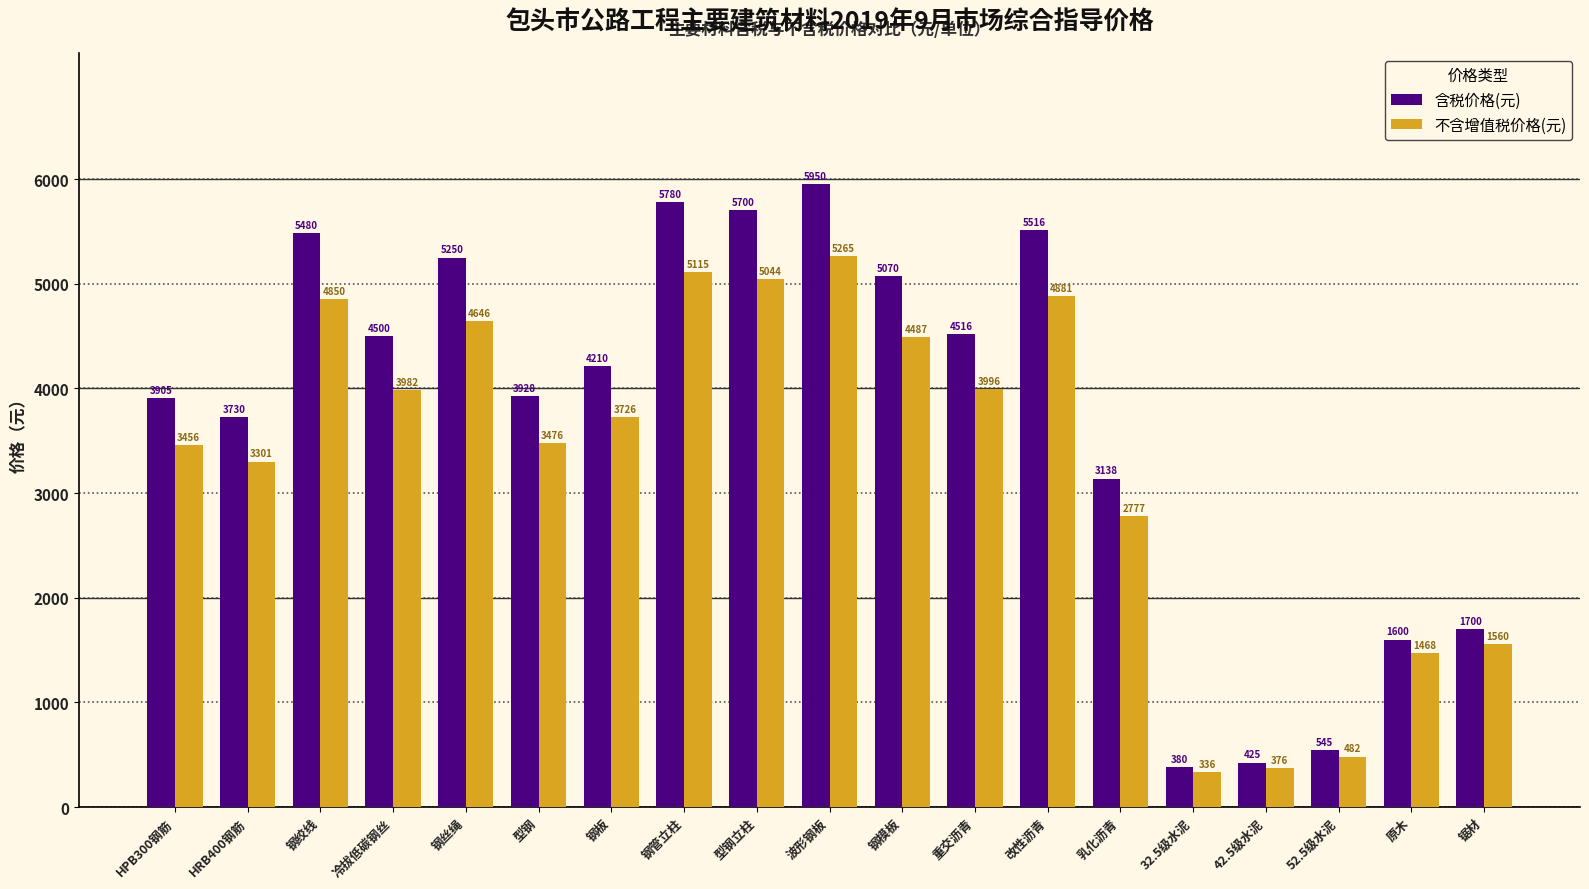

Reading left to right, transcribe all the data shown in this chart.

含税价格(元): HPB300钢筋=3905	HRB400钢筋=3730	钢绞线=5480	冷拔低碳钢丝=4500	钢丝绳=5250	型钢=3928	钢板=4210	钢管立柱=5780	型钢立柱=5700	波形钢板=5950	钢模板=5070	重交沥青=4516	改性沥青=5516	乳化沥青=3138	32.5级水泥=380	42.5级水泥=425	52.5级水泥=545	原木=1600	锯材=1700
不含增值税价格(元): HPB300钢筋=3456	HRB400钢筋=3301	钢绞线=4850	冷拔低碳钢丝=3982	钢丝绳=4646	型钢=3476	钢板=3726	钢管立柱=5115	型钢立柱=5044	波形钢板=5265	钢模板=4487	重交沥青=3996	改性沥青=4881	乳化沥青=2777	32.5级水泥=336	42.5级水泥=376	52.5级水泥=482	原木=1468	锯材=1560